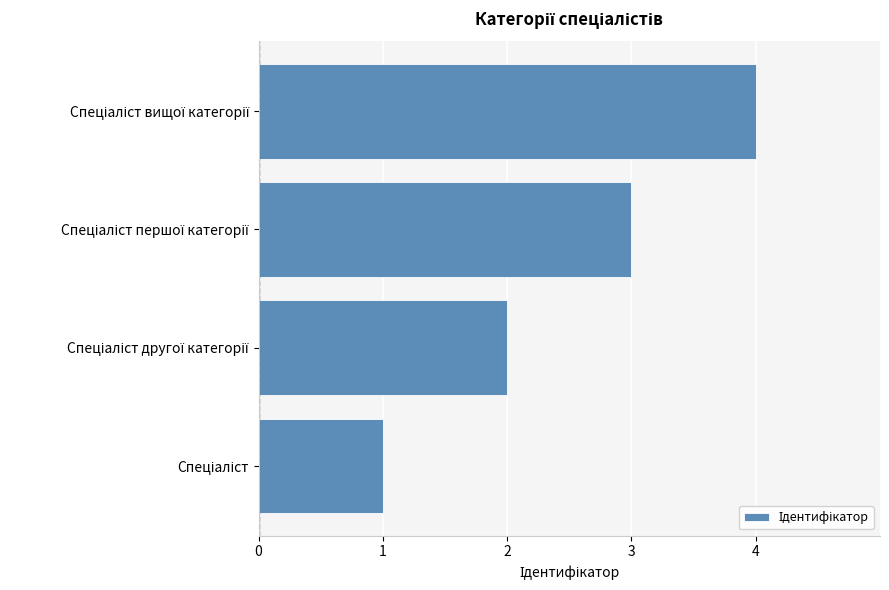

What is the sum of all values?

10